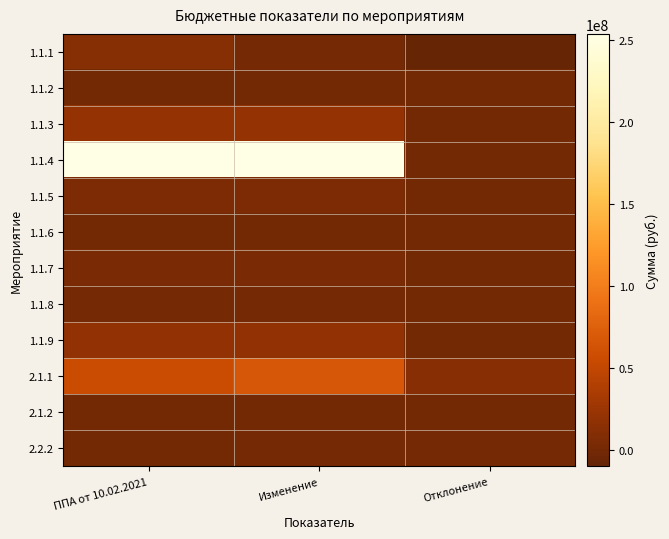

Count the number of data series in this chart.

12